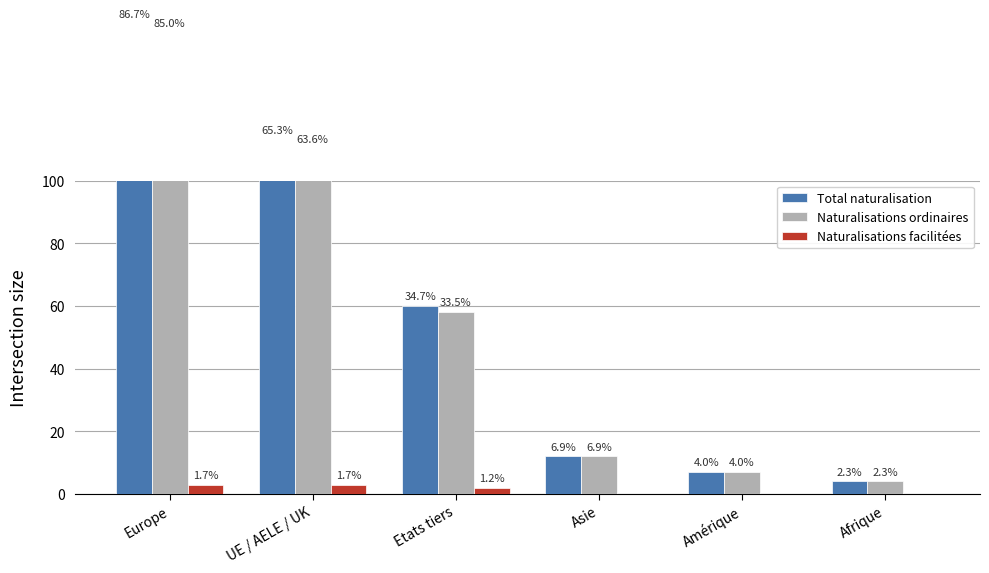

What is the label of the 2nd bar from the right?

Amérique